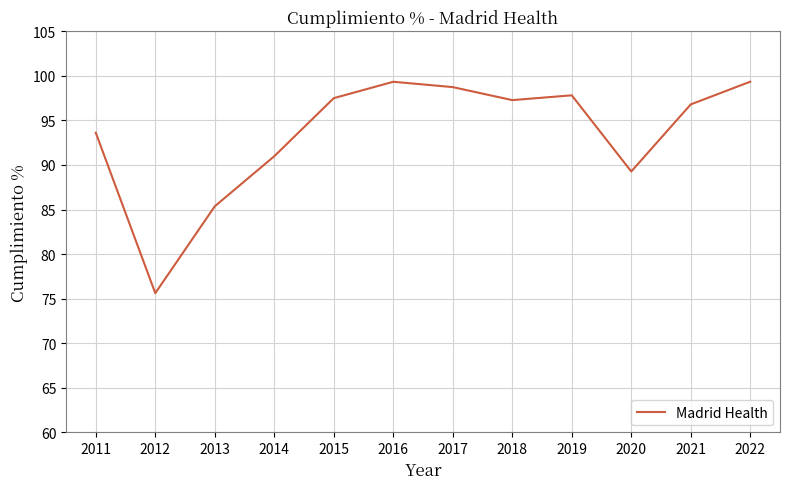

What is the difference between the values at 2017 and 2013?

13.4